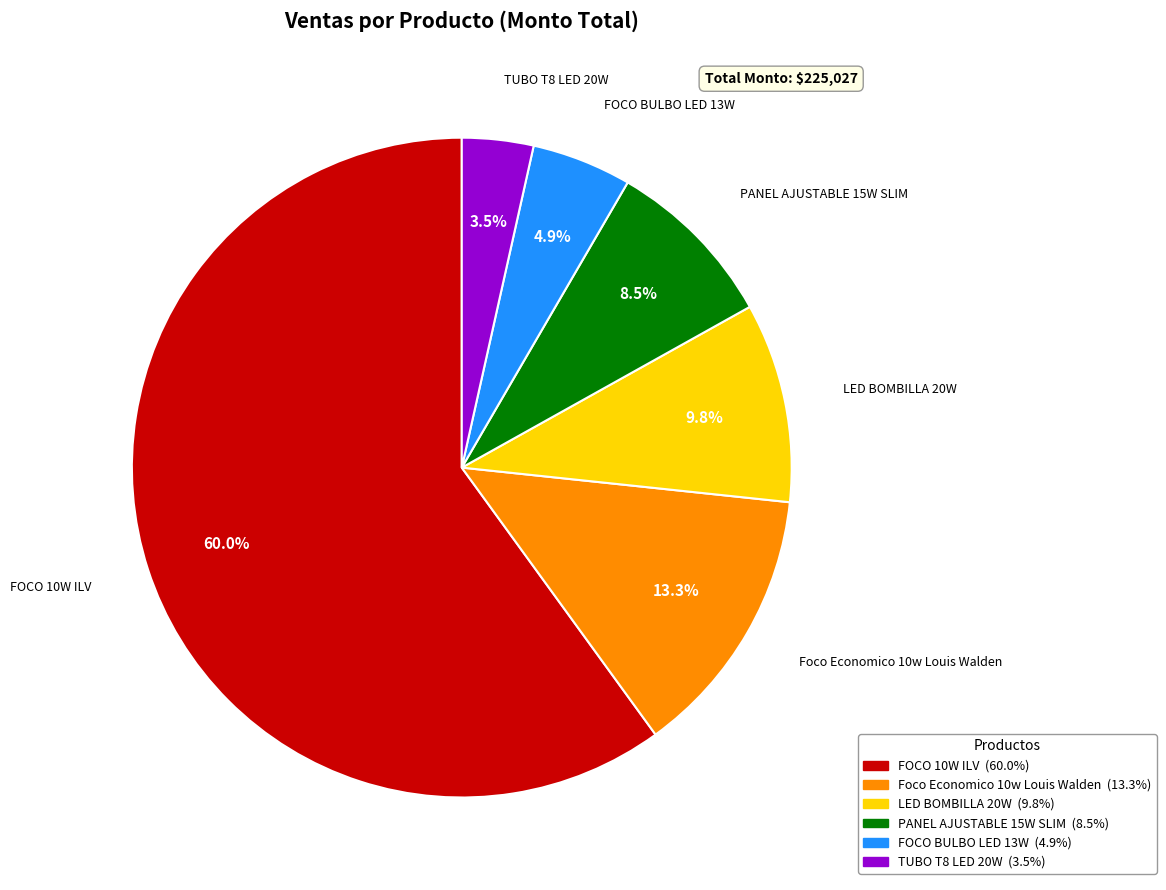

Does any single category account for the majority?

Yes